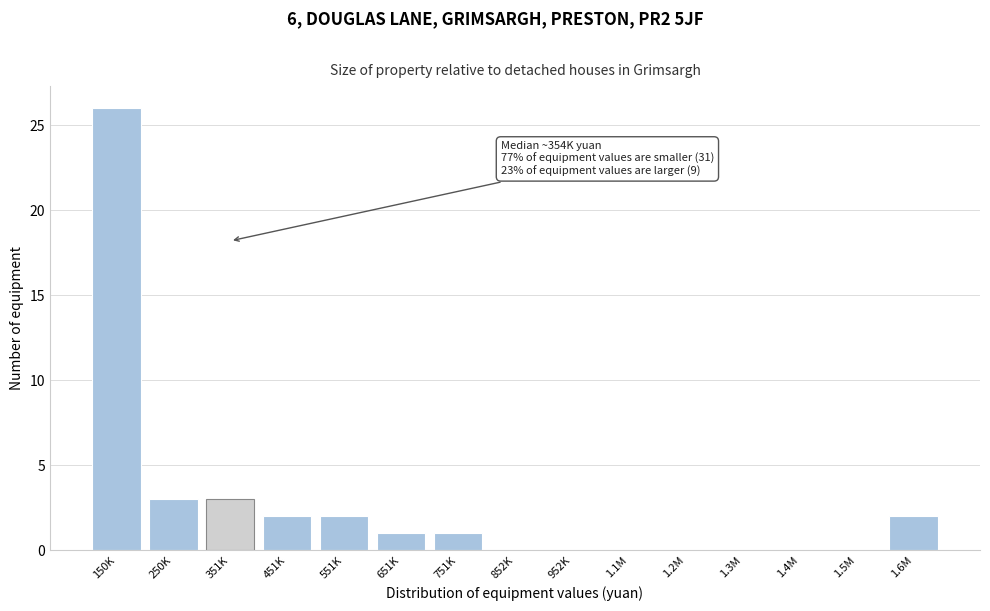

Reading left to right, what are all the values shown in this chart?

150K=26	250K=3	351K=3	451K=2	551K=2	651K=1	751K=1	852K=0	952K=0	1.1M=0	1.2M=0	1.3M=0	1.4M=0	1.5M=0	1.6M=2